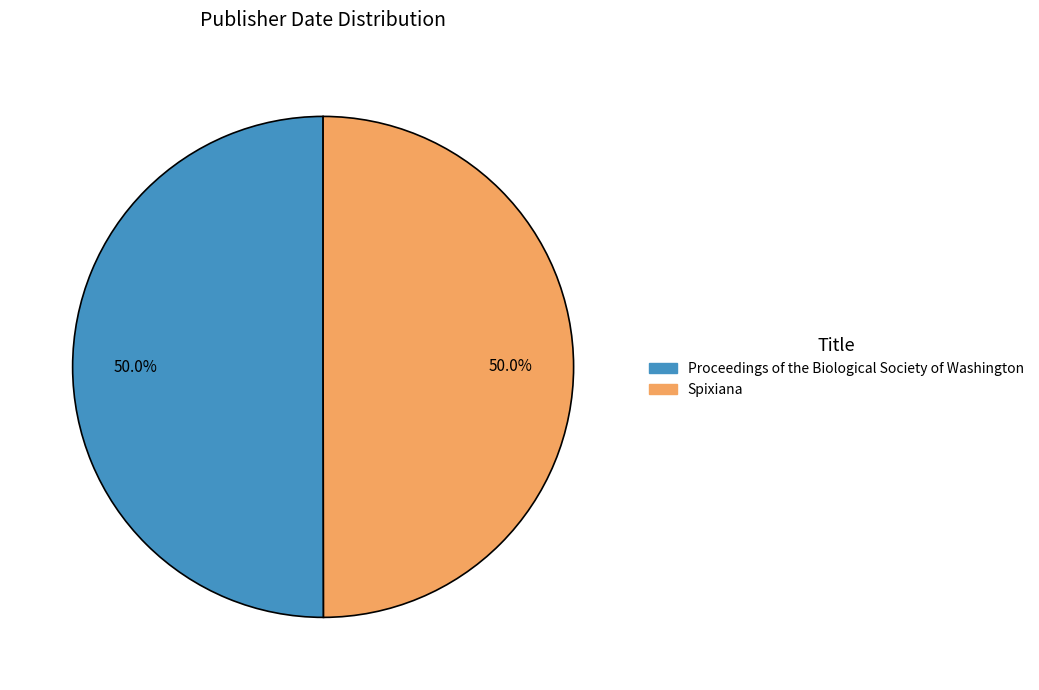

Is it true that Proceedings of the Biological Society of Washington is 50% of the pie?

True